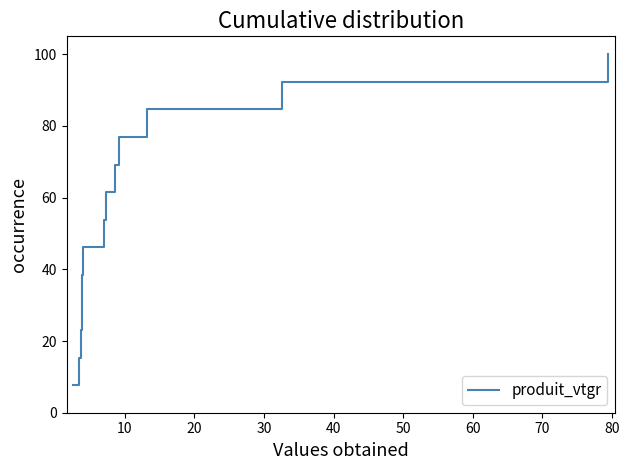

What is the greatest value displayed?

100.0